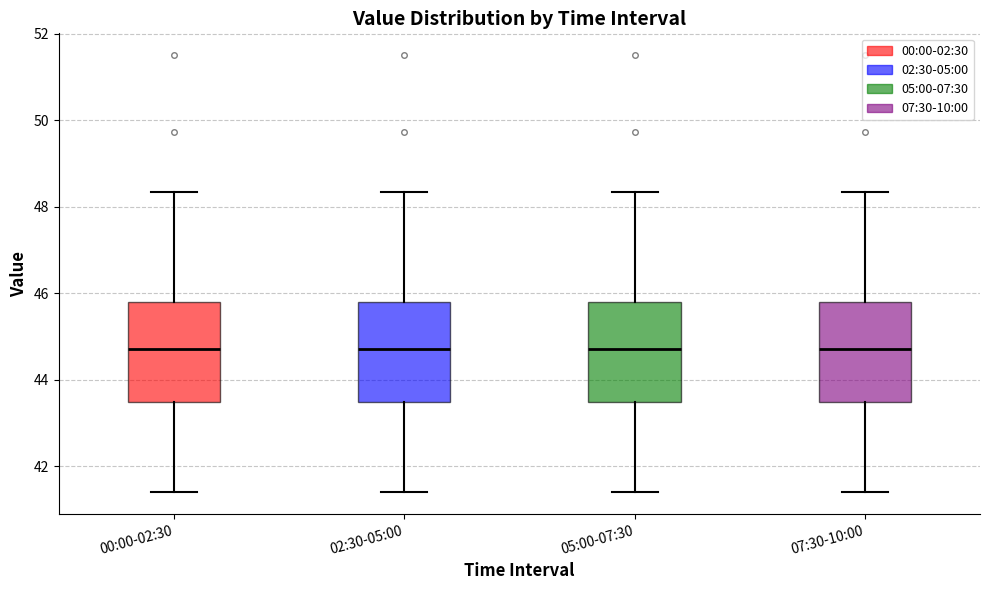

Reading left to right, read every box against the y-axis: the position of its median line, the range the box covers, and the ends of its whiskers. The values are not printed on the chart, so give them approximately, as read against the axis.

00:00-02:30: median 44.8, box 43.4 to 45.8, whiskers 41.4 to 48.4
02:30-05:00: median 44.8, box 43.4 to 45.8, whiskers 41.4 to 48.4
05:00-07:30: median 44.8, box 43.4 to 45.8, whiskers 41.4 to 48.4
07:30-10:00: median 44.8, box 43.4 to 45.8, whiskers 41.4 to 48.4